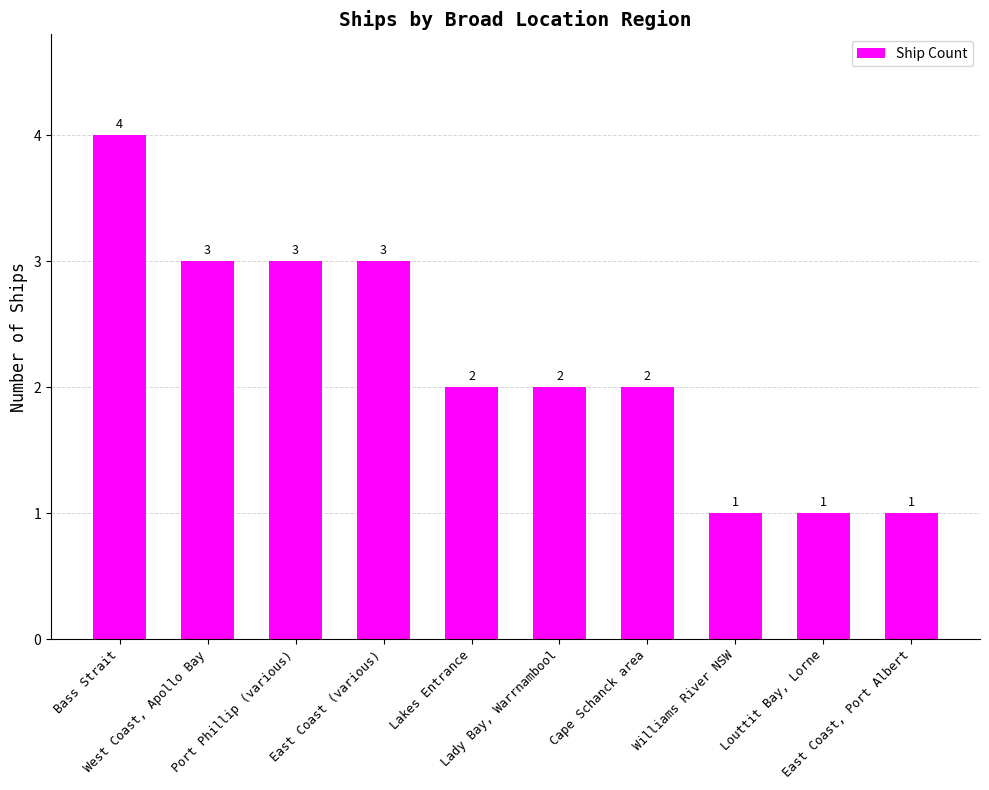

At which category does the chart reach its peak across all series?

Bass Strait